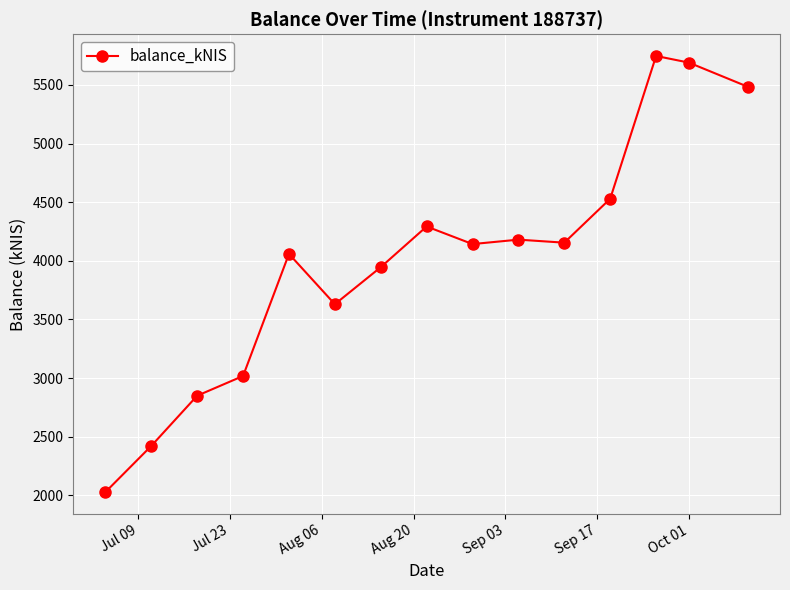

What is the maximum value shown in the chart?

5747.2